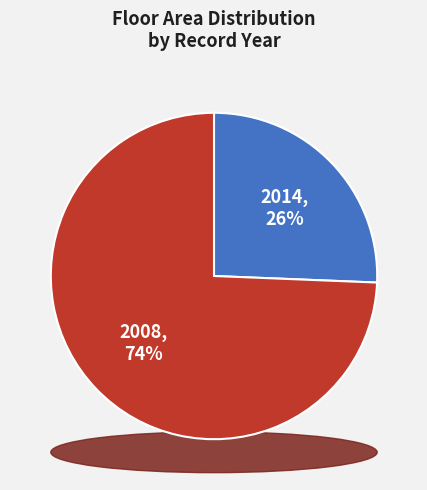

Which category has the smallest portion of the pie?

2014